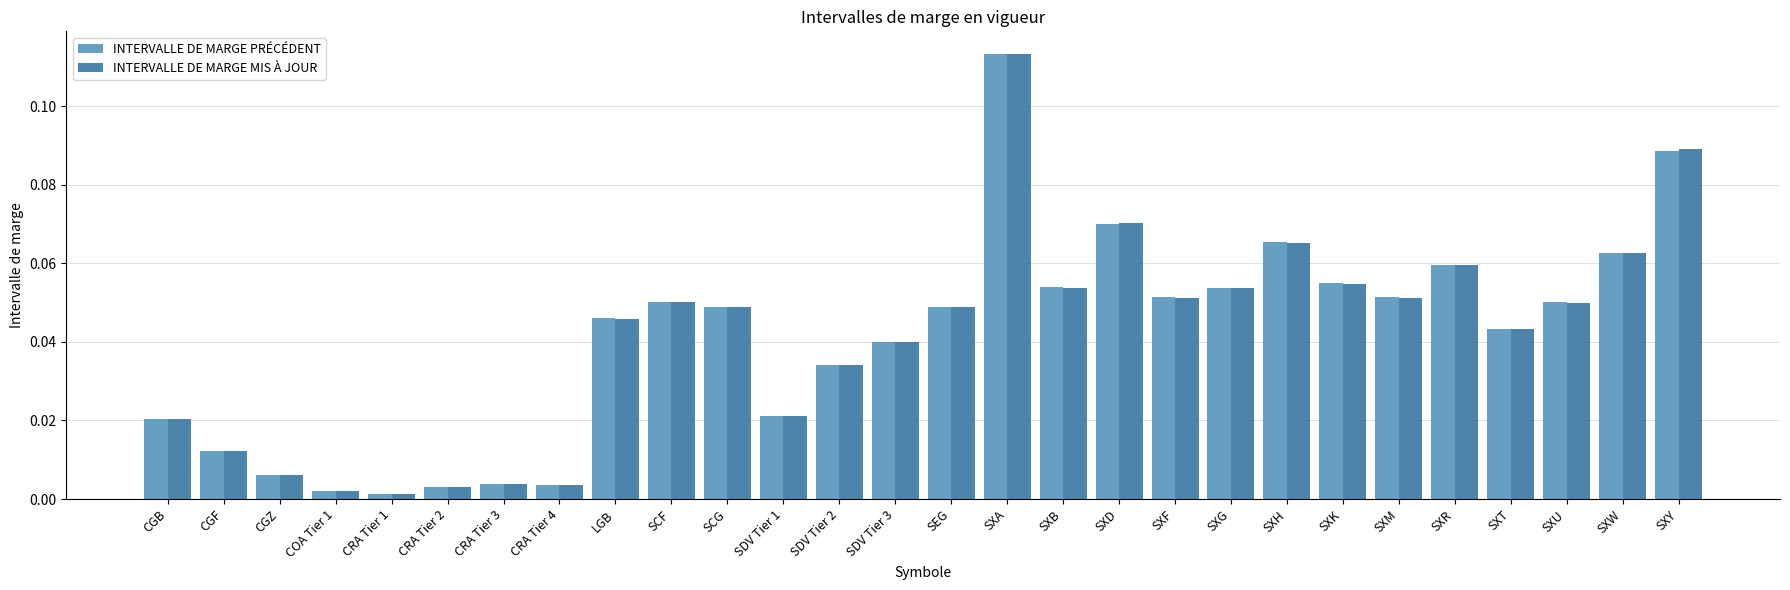

Is it true that INTERVALLE DE MARGE MIS À JOUR equals 0.0 at SXK?

False